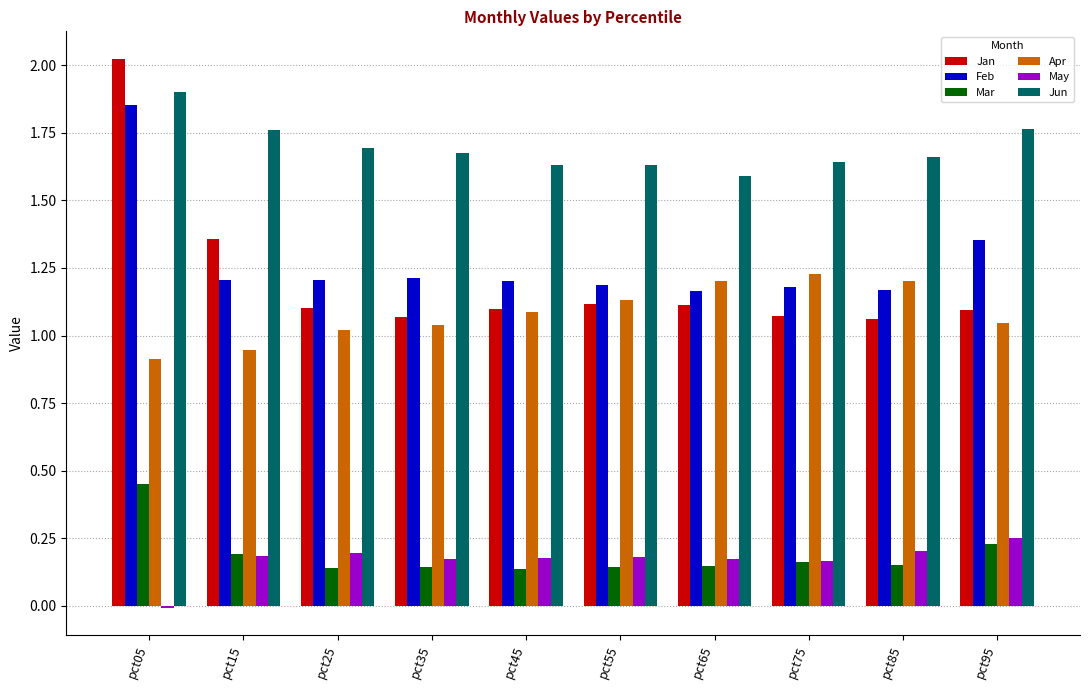

Is the value of Jan at pct35 greater than the value of Mar at pct35?

Yes